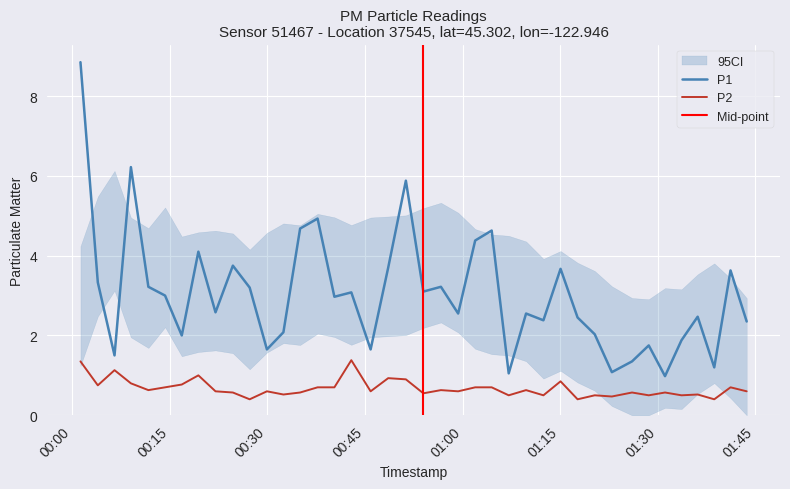

How many lines are shown in the chart?

2